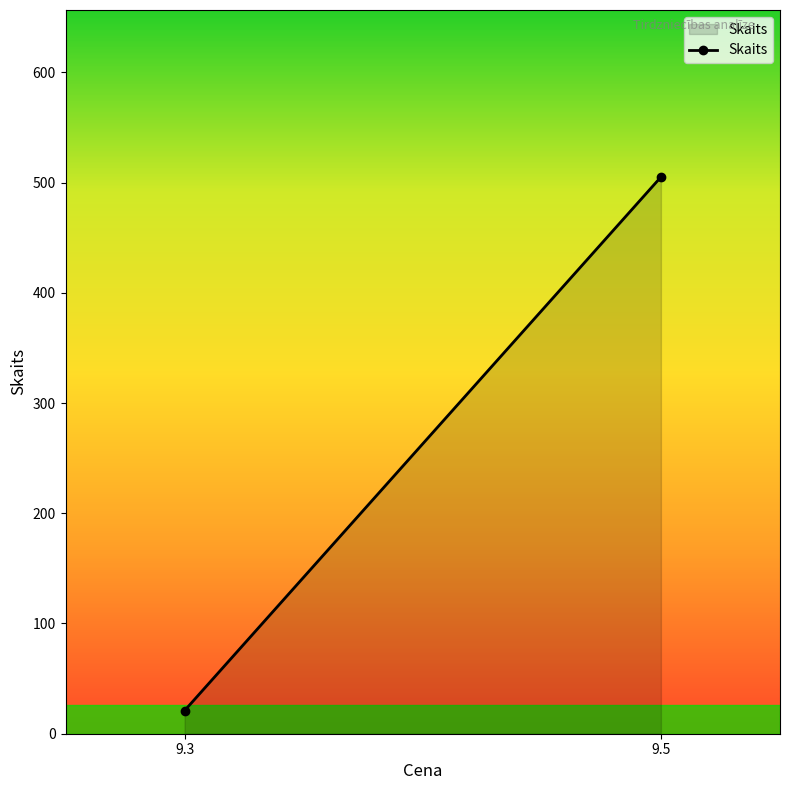

The value at 9.5 is 505. True or false?

True